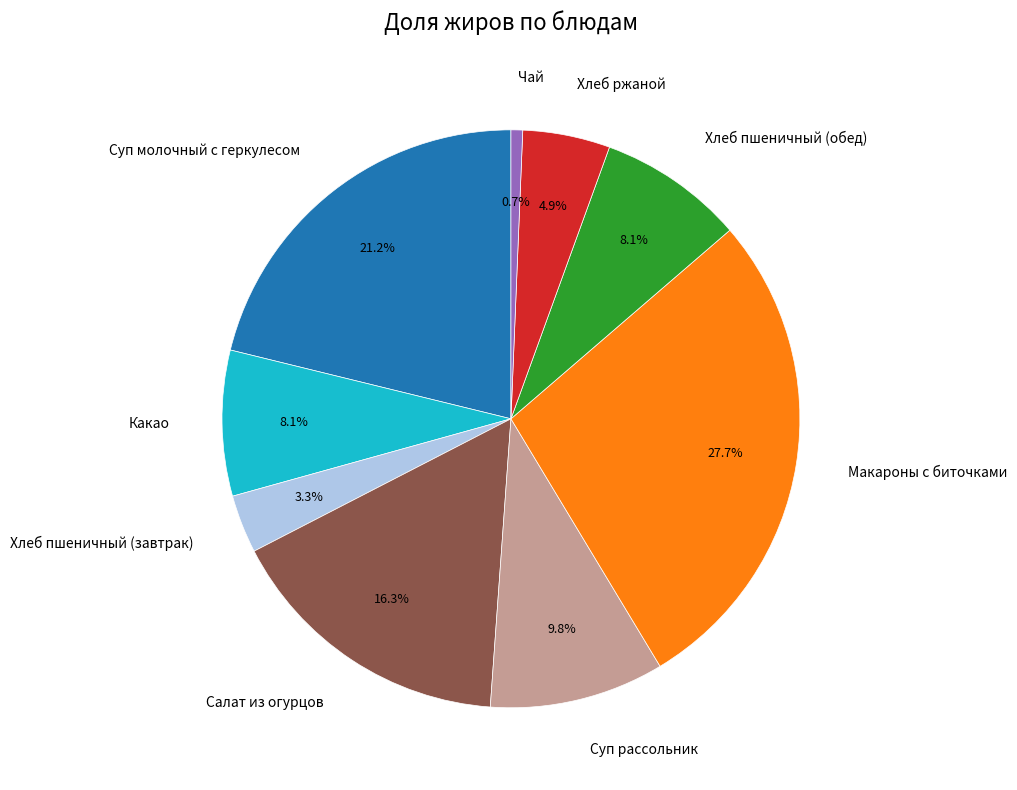

To the nearest percent, what is the combined percentage of Макароны с биточками and Суп молочный с геркулесом?

49%